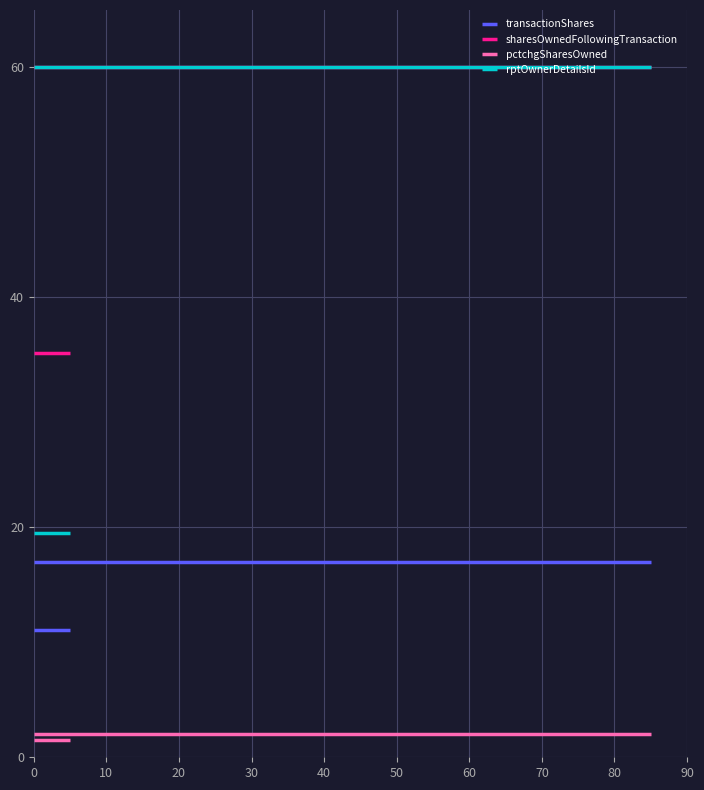

Rank the series at 0 from highest to lowest value.

sharesOwnedFollowingTransaction, rptOwnerDetailsId, transactionShares, pctchgSharesOwned